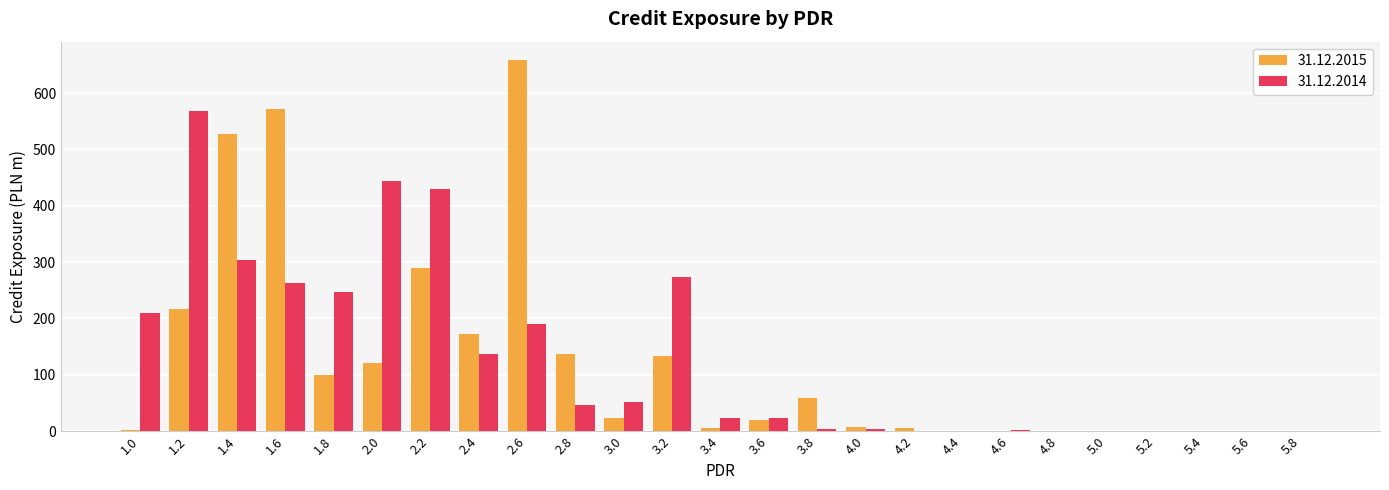

The value of 31.12.2015 at 2.2 is 290.1. True or false?

True